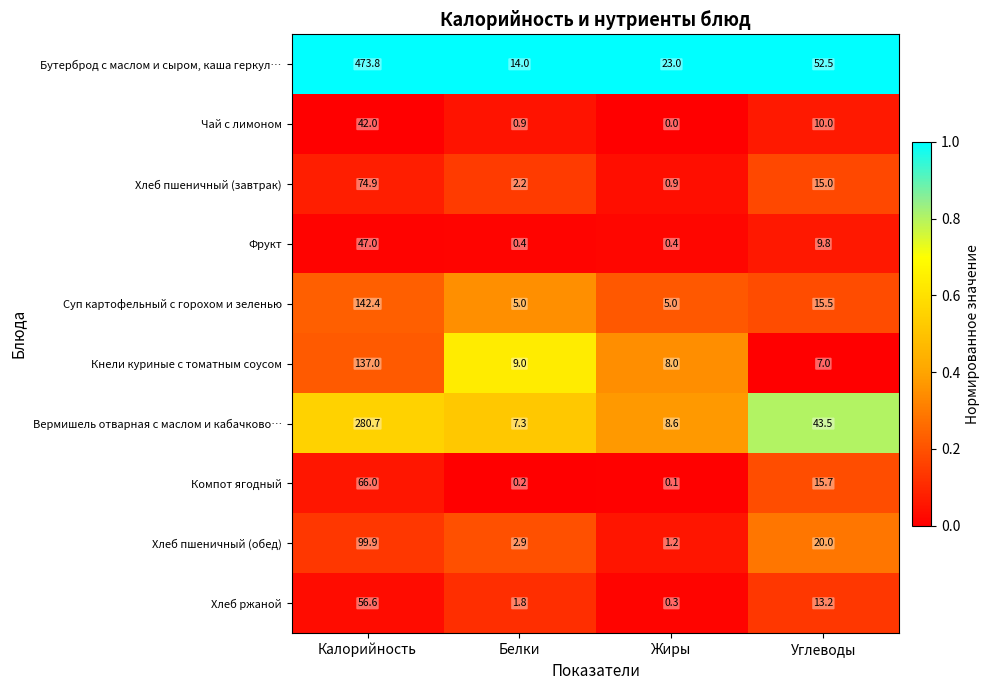

Rank the series by their maximum value, from highest to lowest.

Бутерброд с маслом и сыром, каша геркул…, Вермишель отварная с маслом и кабачково…, Суп картофельный с горохом и зеленью, Кнели куриные с томатным соусом, Хлеб пшеничный (обед), Хлеб пшеничный (завтрак), Компот ягодный, Хлеб ржаной, Фрукт, Чай с лимоном